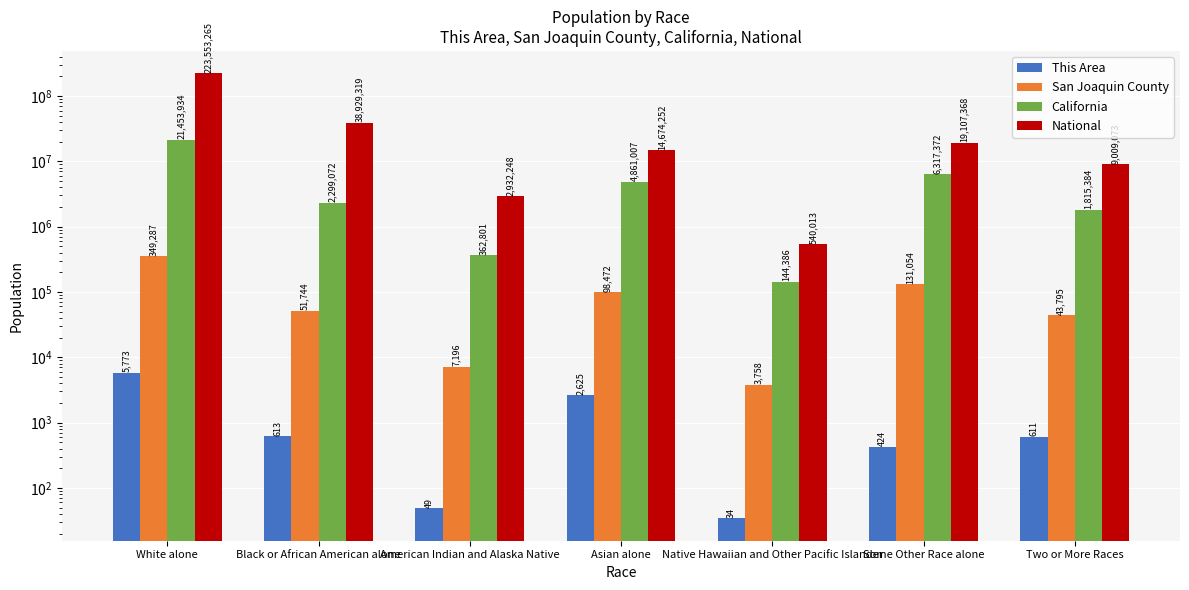

How many values in the San Joaquin County series exceed 51744?

3